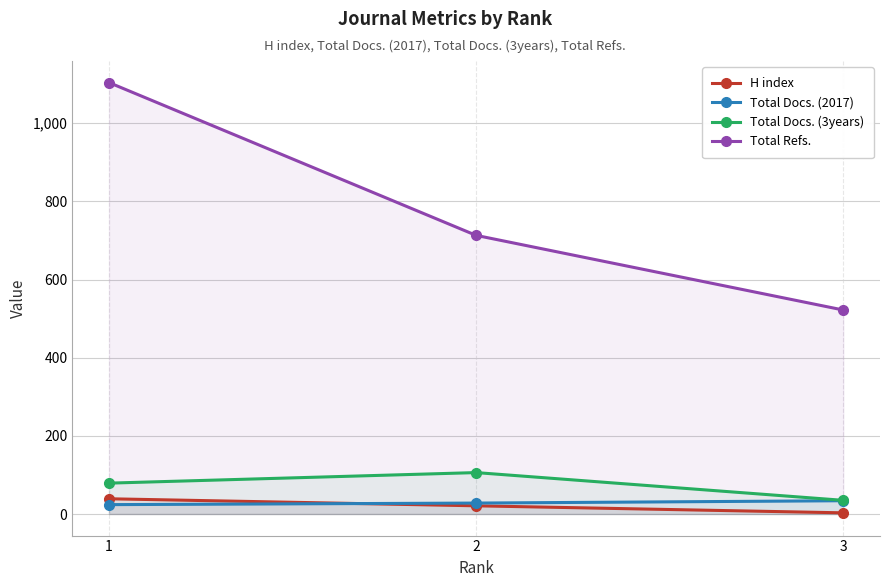

Reading left to right, list all the values displayed in this chart.

H index: 39	21	3
Total Docs. (2017): 24	28	34
Total Docs. (3years): 79	106	35
Total Refs.: 1104	713	522